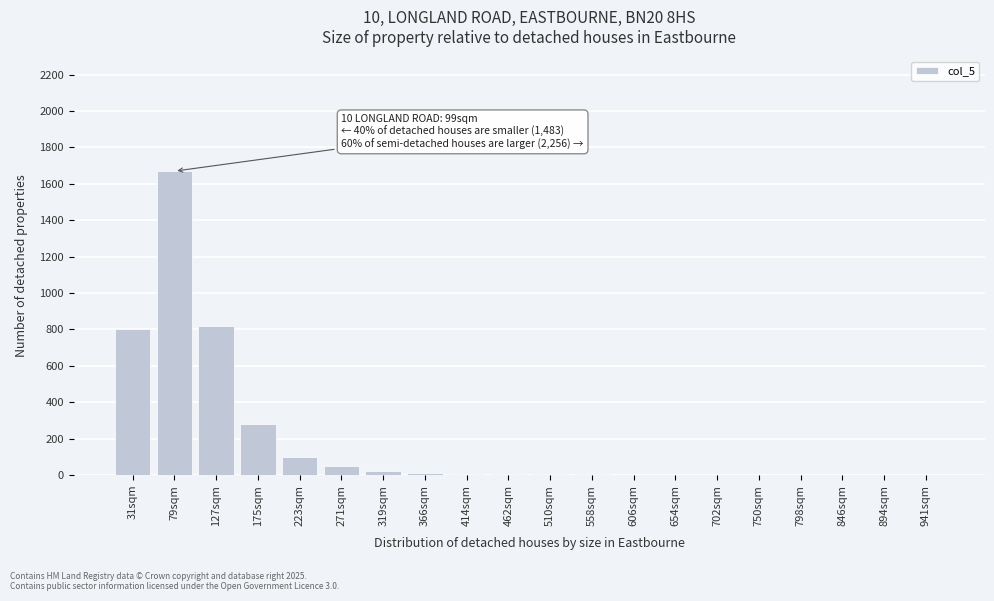

True or false: the data shows 50 at 271sqm.

True